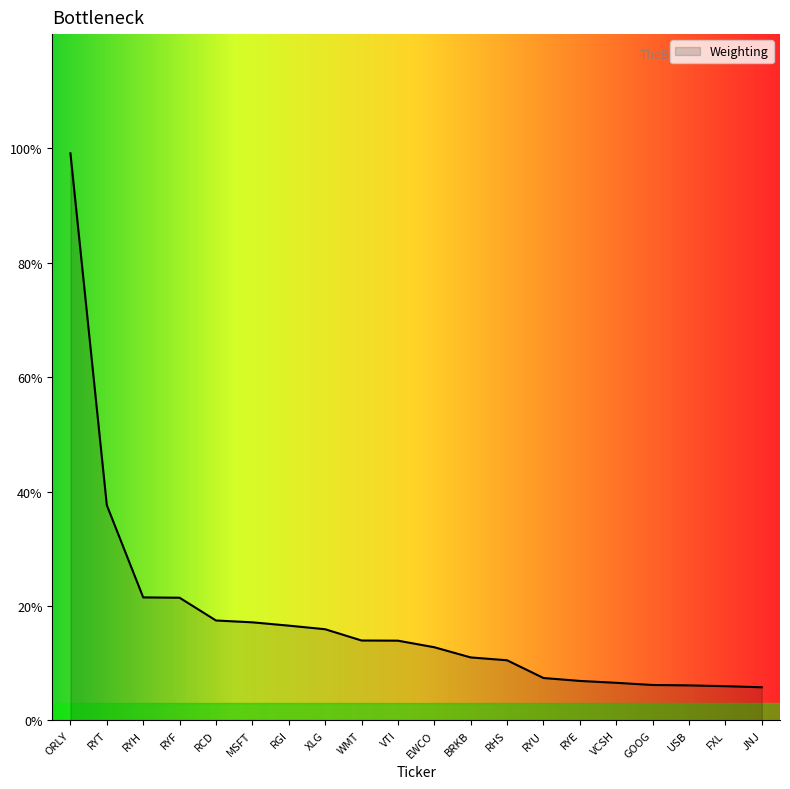

Approximately how many times larger is the value at RYF compared to RHS?

2.0